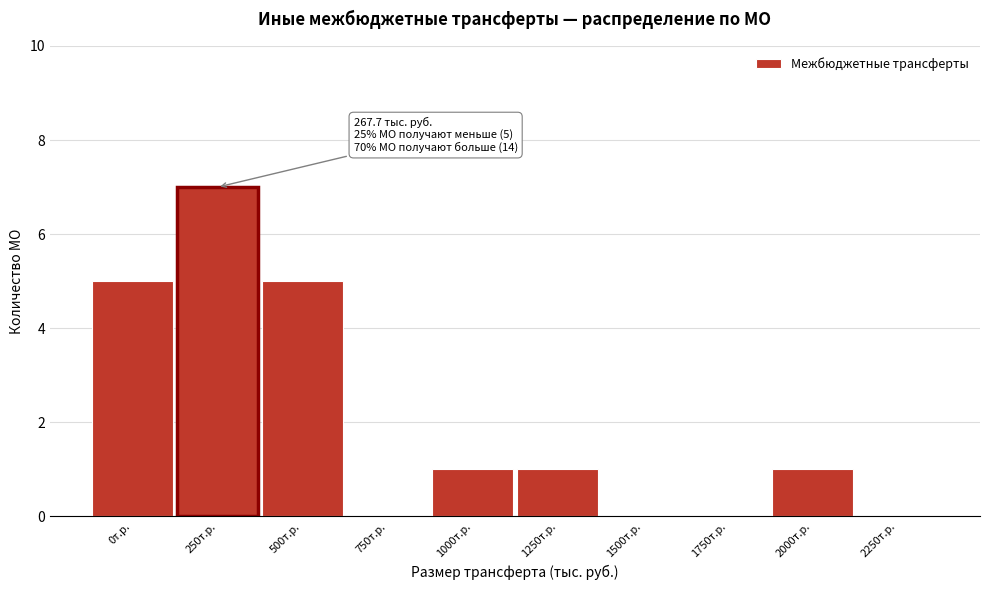

Reading right to left, what are all the values shown in this chart?

2250т.р.=0	2000т.р.=1	1750т.р.=0	1500т.р.=0	1250т.р.=1	1000т.р.=1	750т.р.=0	500т.р.=5	250т.р.=7	0т.р.=5